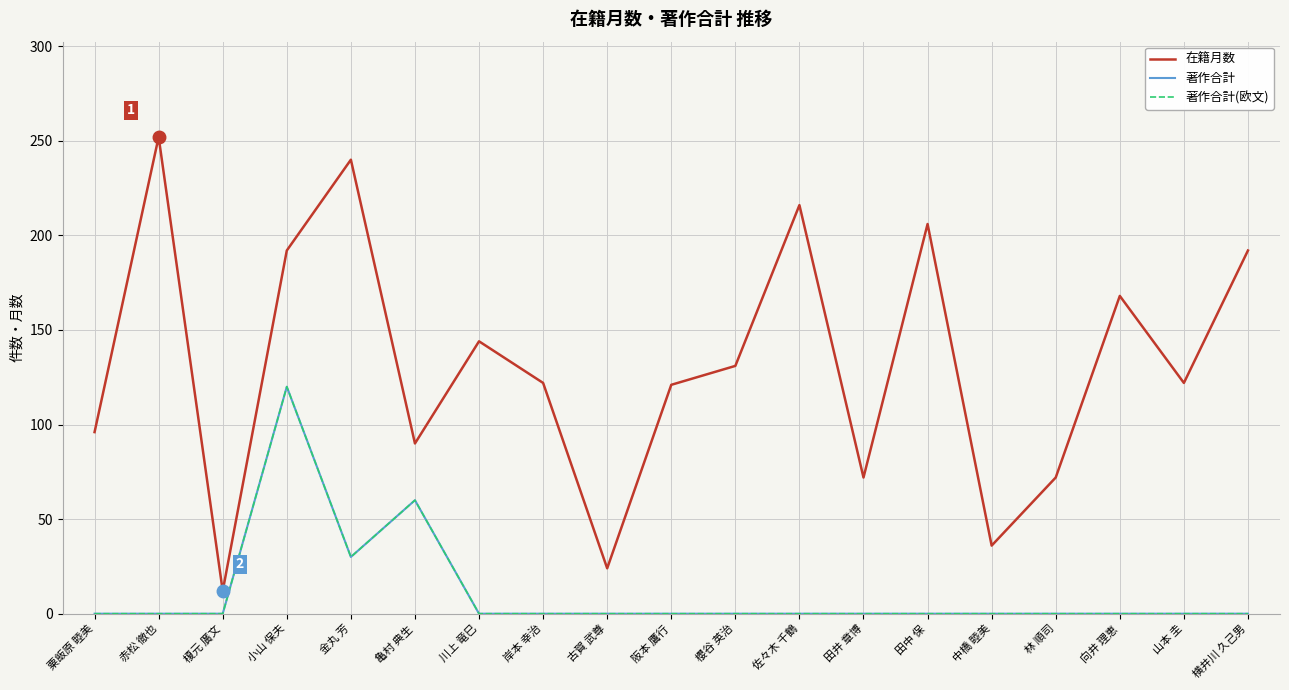

Does the chart have visible grid lines?

Yes